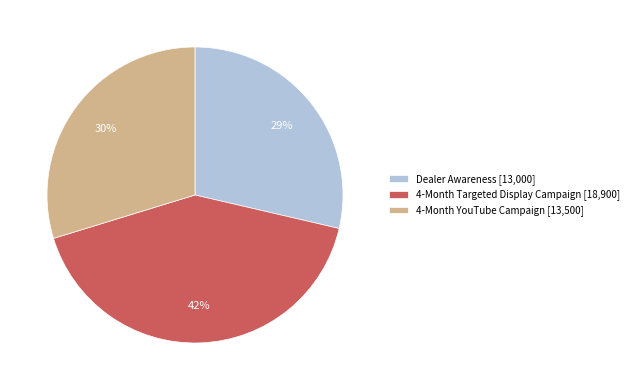

Rank the categories by value from lowest to highest.

Dealer Awareness, 4-Month YouTube Campaign, 4-Month Targeted Display Campaign